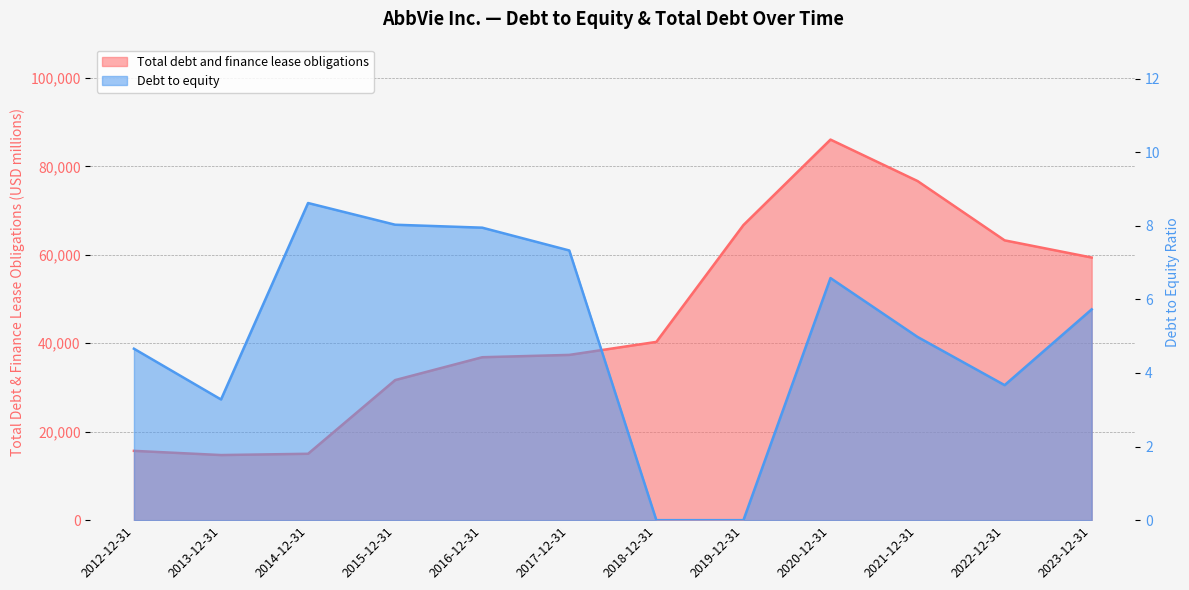

What is the value of the Debt to equity point at the 2nd from the left?

3.3